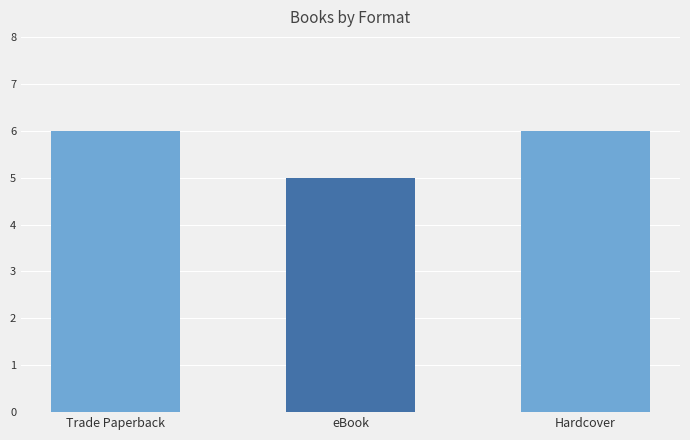

What is the change in value from Trade Paperback to eBook?

-1